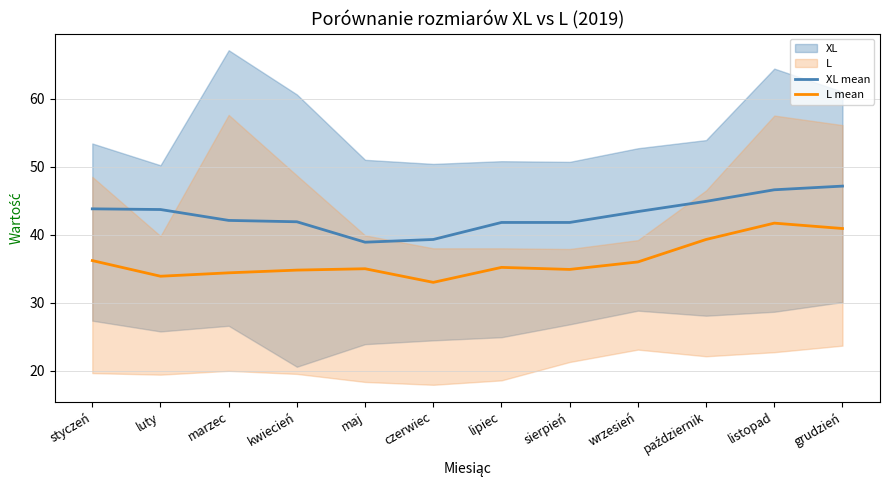

Reading right to left, extract all data points from this chart.

XL mean: grudzień=47.1	listopad=46.6	październik=44.9	wrzesień=43.4	sierpień=41.8	lipiec=41.8	czerwiec=39.3	maj=38.9	kwiecień=41.9	marzec=42.1	luty=43.7	styczeń=43.8
L mean: grudzień=40.9	listopad=41.7	październik=39.3	wrzesień=36.0	sierpień=34.9	lipiec=35.2	czerwiec=33.0	maj=35.0	kwiecień=34.8	marzec=34.4	luty=33.9	styczeń=36.2